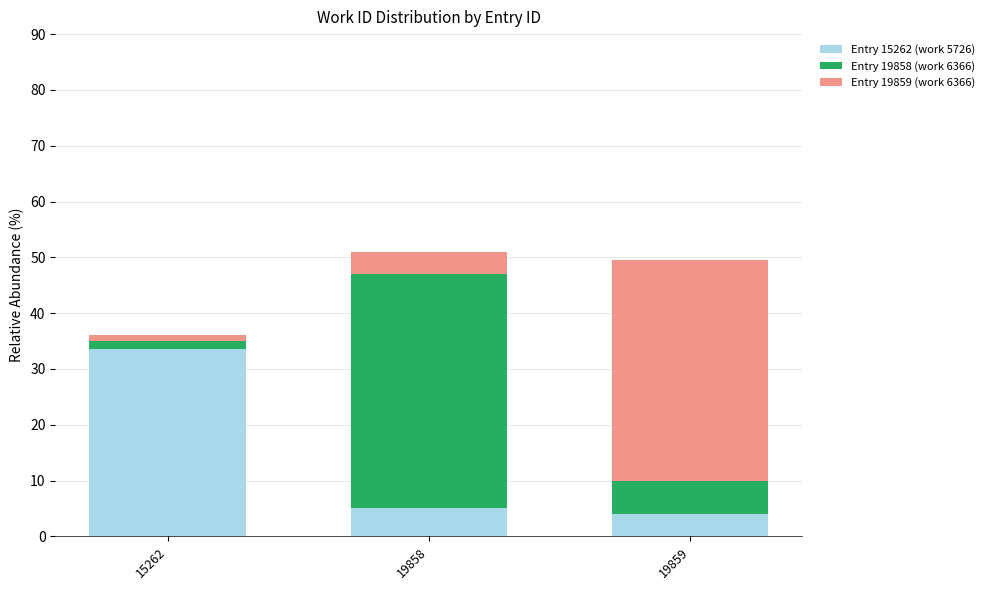

True or false: Entry 15262 (work 5726) has a value of 8.9 at 19858.

False